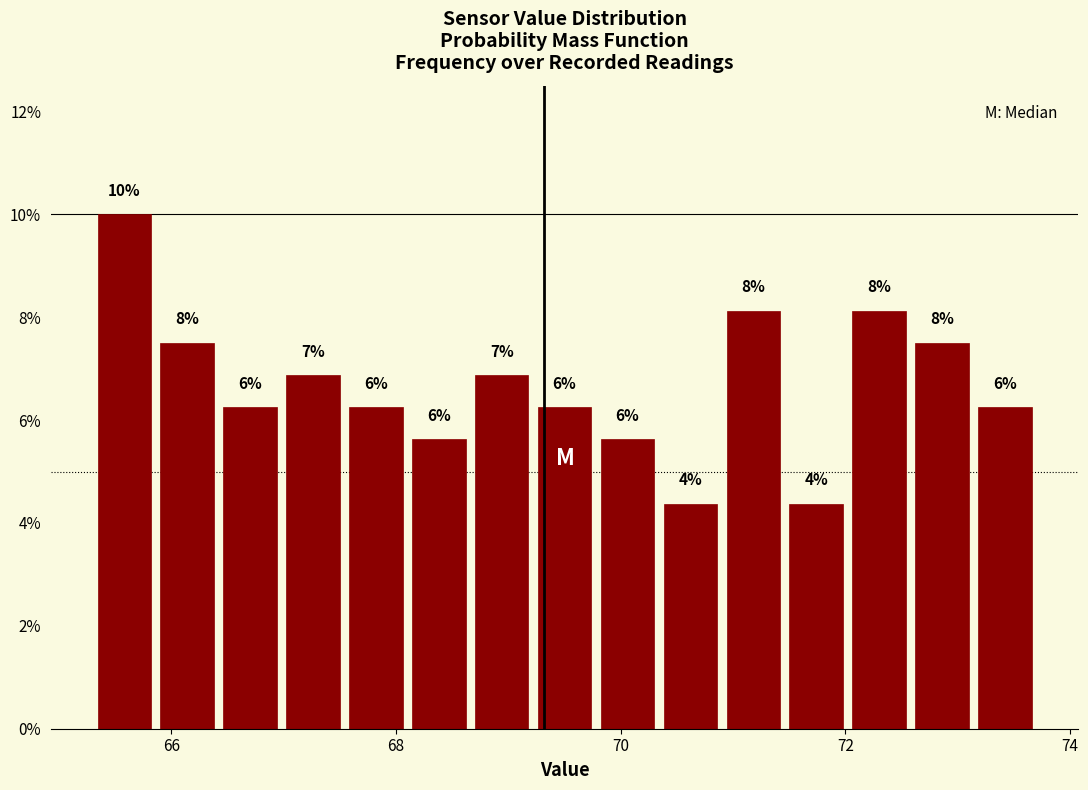

Read against the x-axis, roughly where is the centre of the tallest bar?

65.6